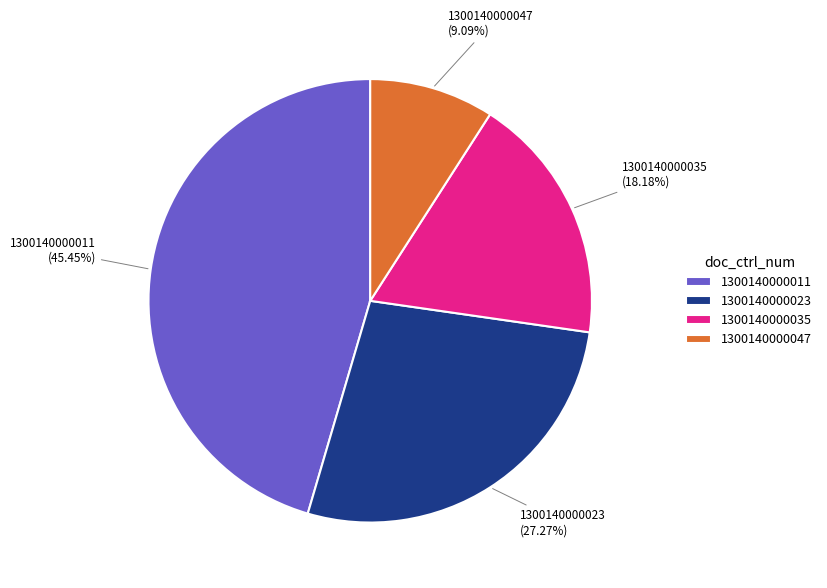

How much of the chart is everything except 1300140000047?

90.9%